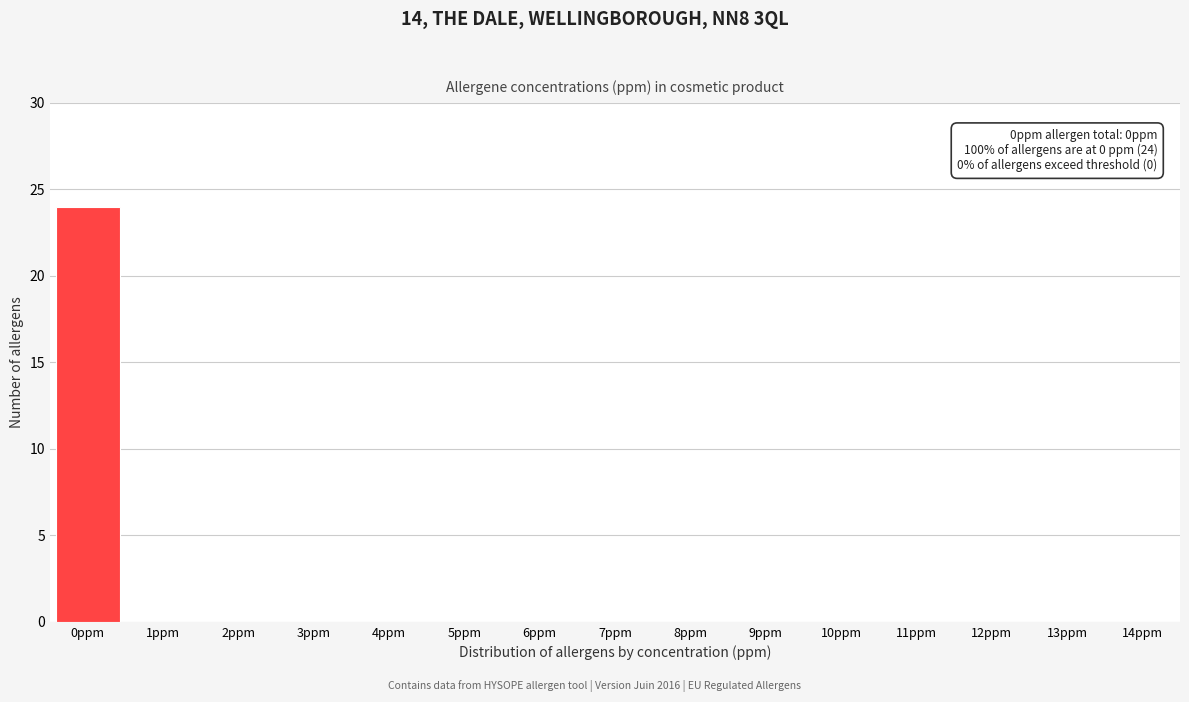

Reading right to left, transcribe all the data shown in this chart.

14ppm=0	13ppm=0	12ppm=0	11ppm=0	10ppm=0	9ppm=0	8ppm=0	7ppm=0	6ppm=0	5ppm=0	4ppm=0	3ppm=0	2ppm=0	1ppm=0	0ppm=24